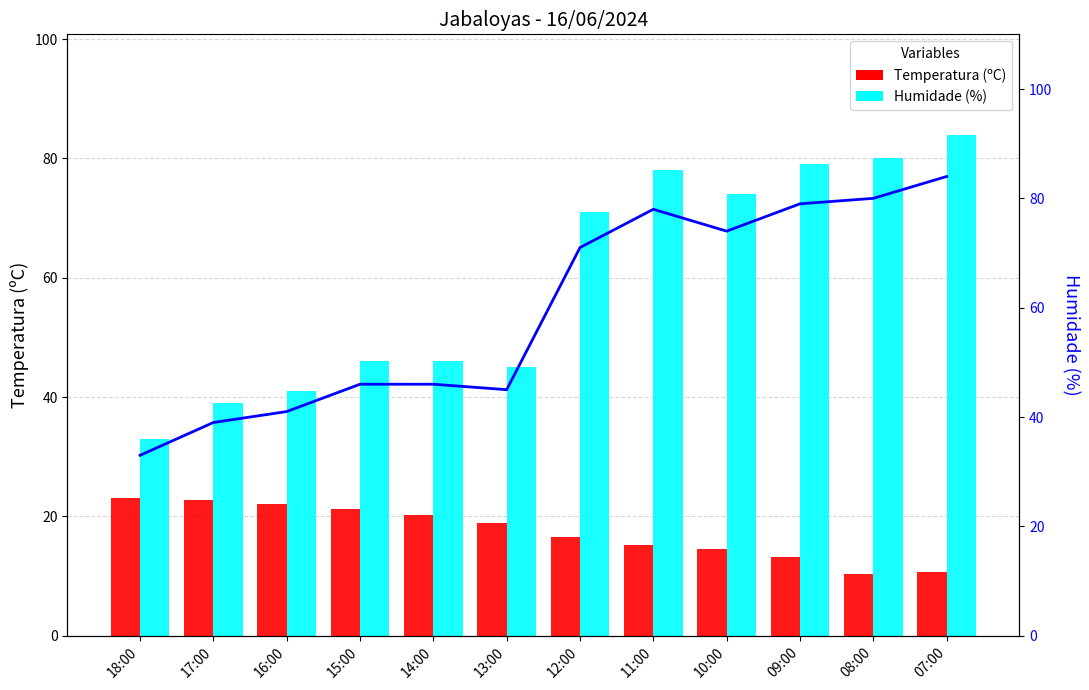

What is the highest value of the Humidade (%) series?

84.0